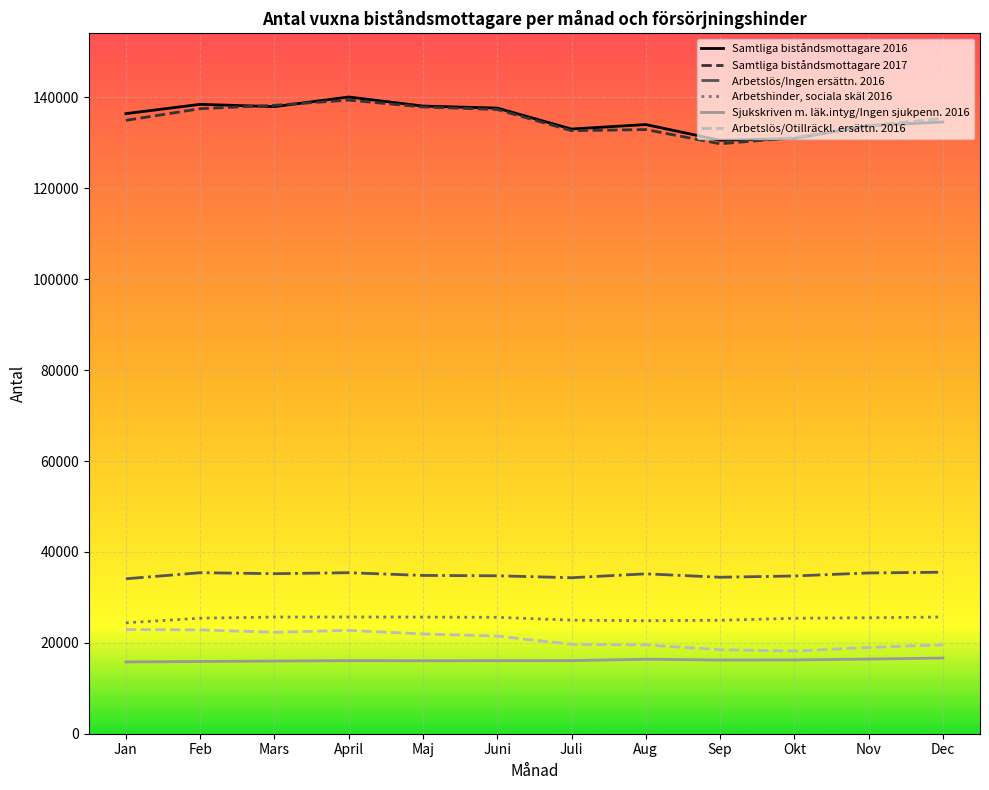

What is the spread (max minus min) of values at Maj?

122048